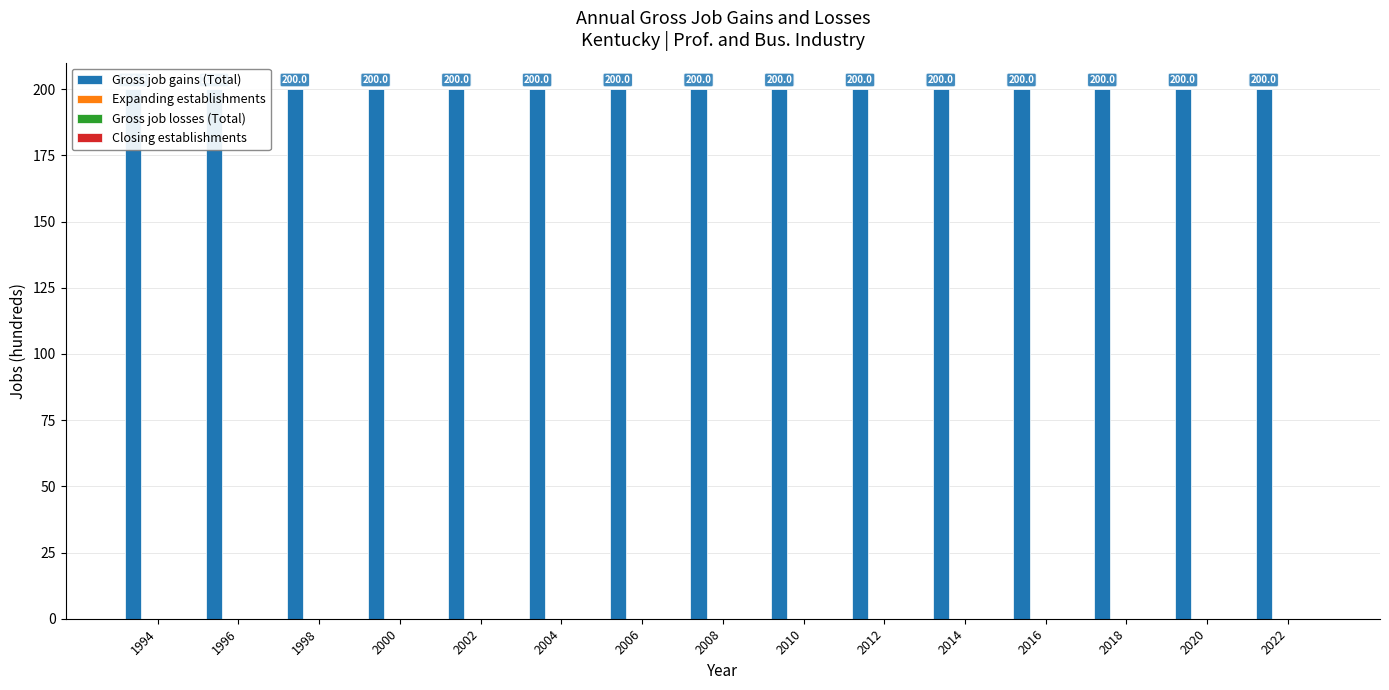

The value of Expanding establishments at 2008 is 0. True or false?

True